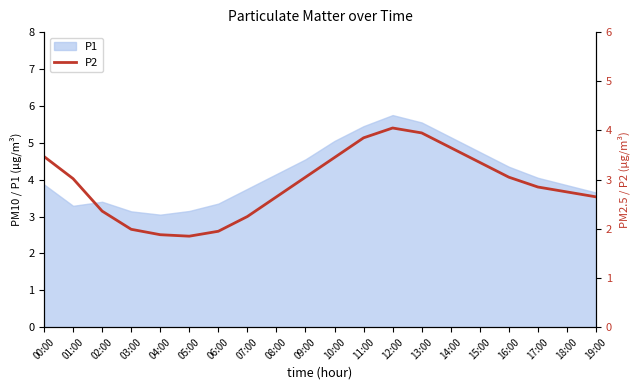

True or false: P1 has a value of 4.8 at 15:00.

True